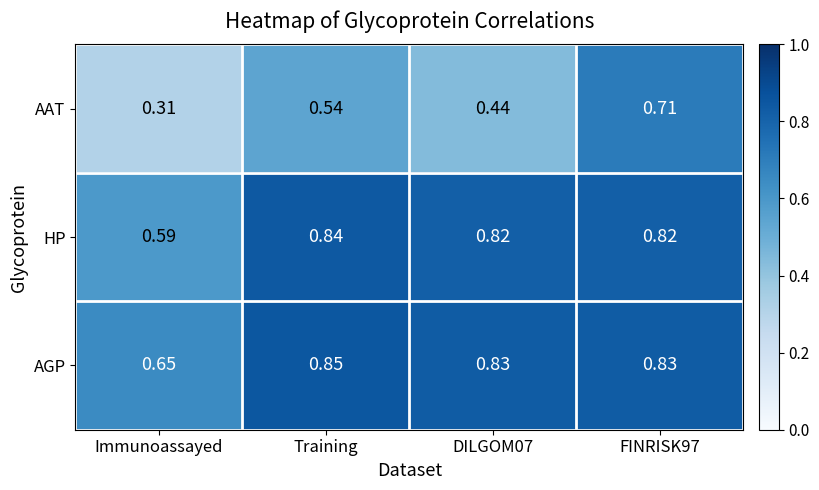

Which category has the lowest value in the HP series?

Immunoassayed